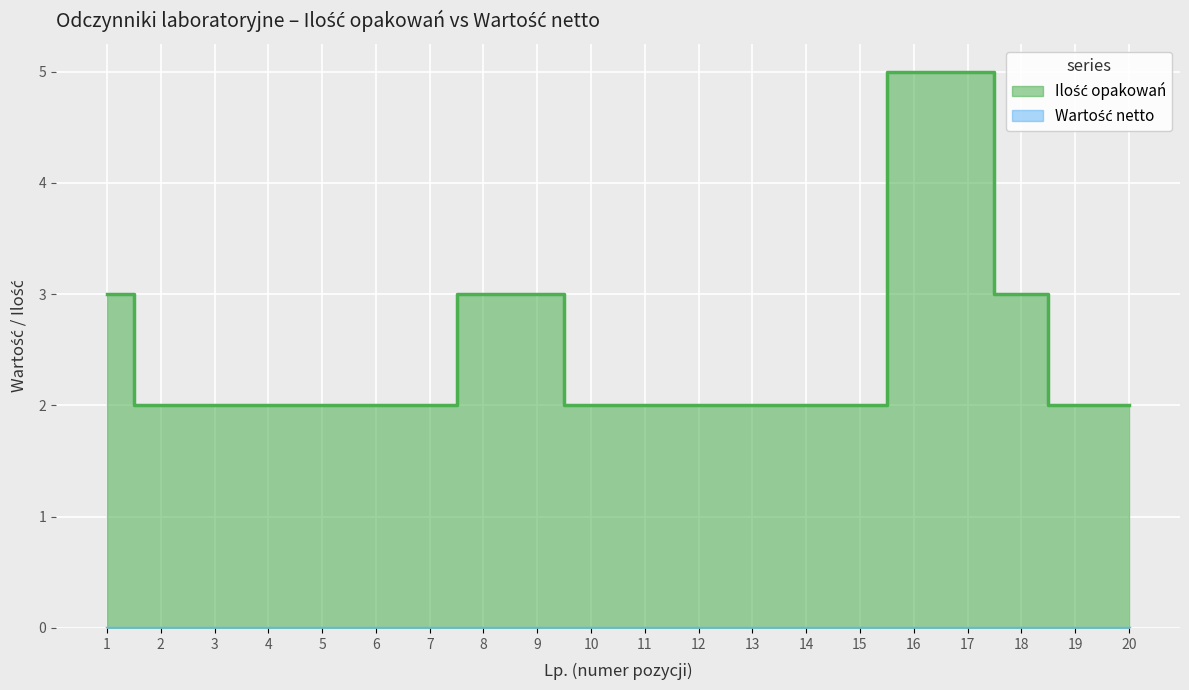

What is the greatest value displayed?

5